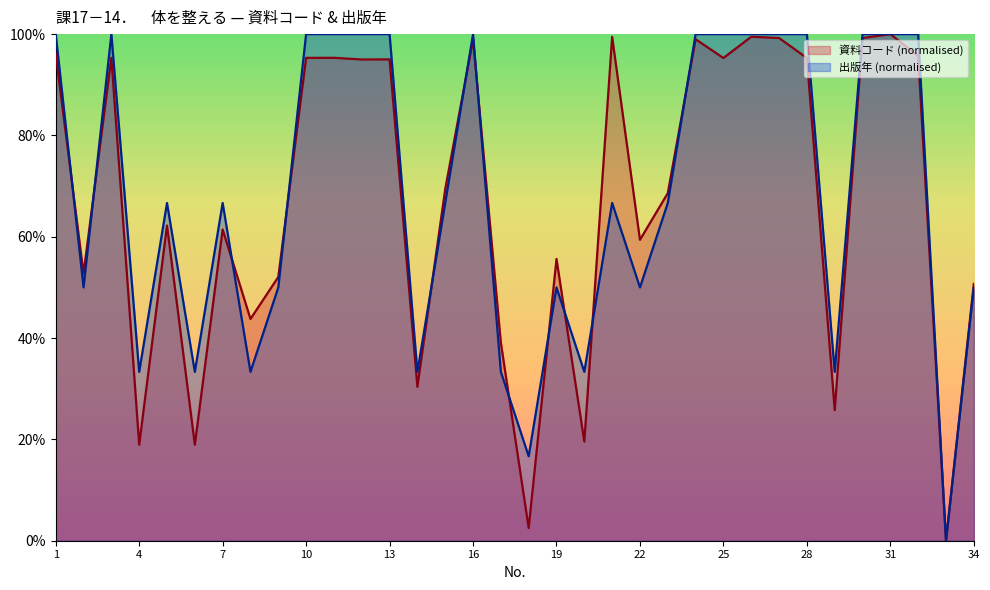

What are all the series names shown in the legend?

資料コード (normalised), 出版年 (normalised)